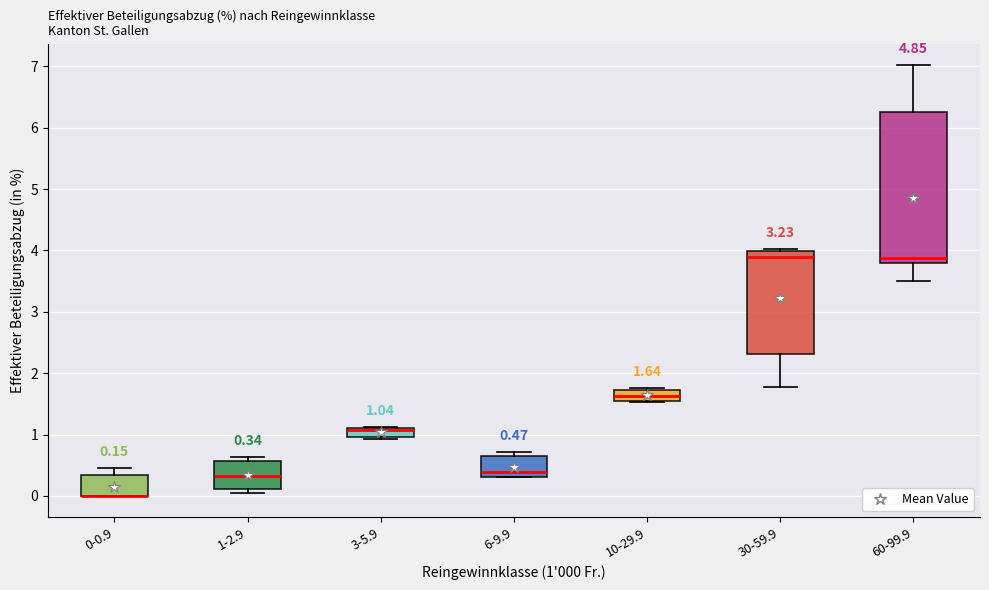

Comparing the boxes themselves (not the whiskers), which one is the tallest?

60-99.9